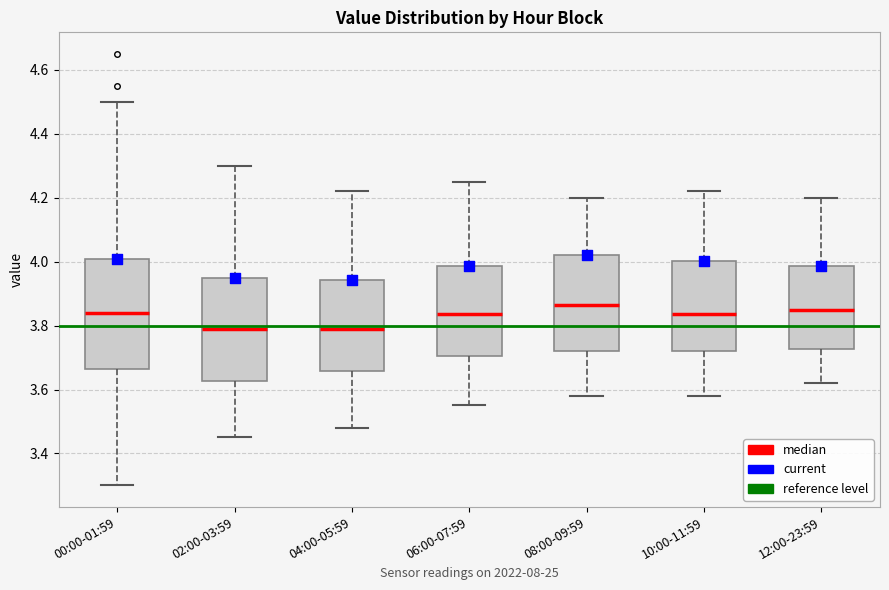

Where does the median line of the box for 00:00-01:59 sit on the y-axis? The values are not printed on the chart, so give them approximately, as read against the axis.

3.84